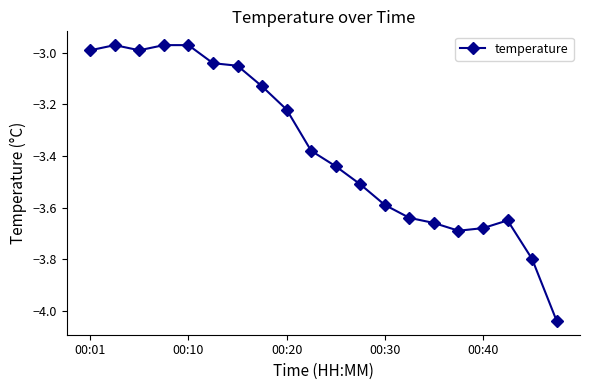

What is the difference between the maximum and minimum values?

1.1